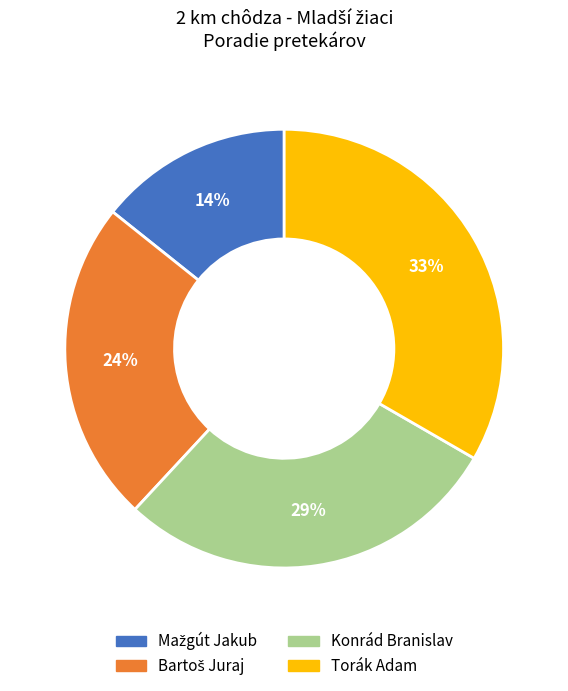

To the nearest percent, what portion does Torák Adam represent?

33%